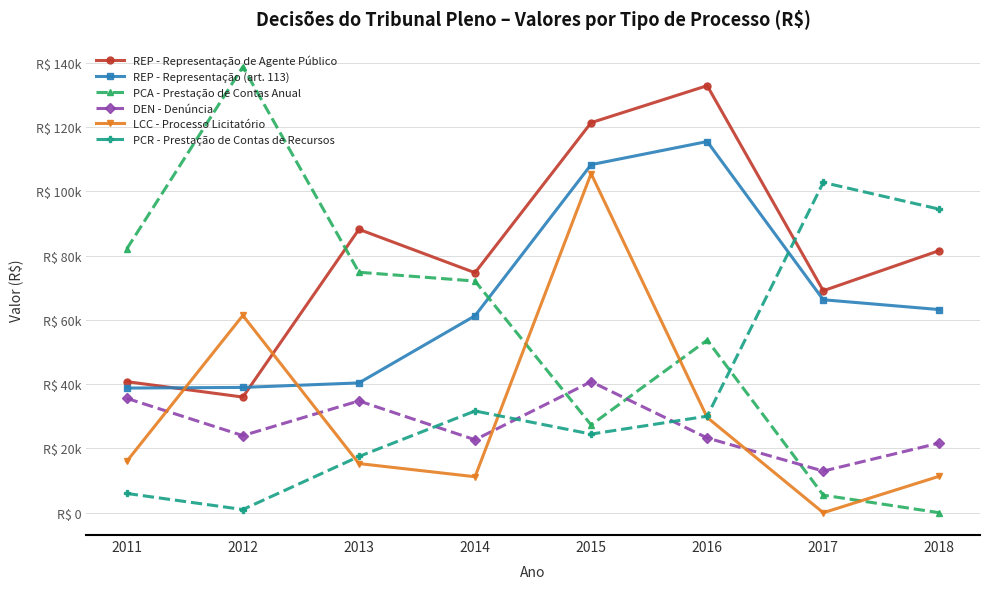

Which category has the highest value in the LCC - Processo Licitatório series?

2015